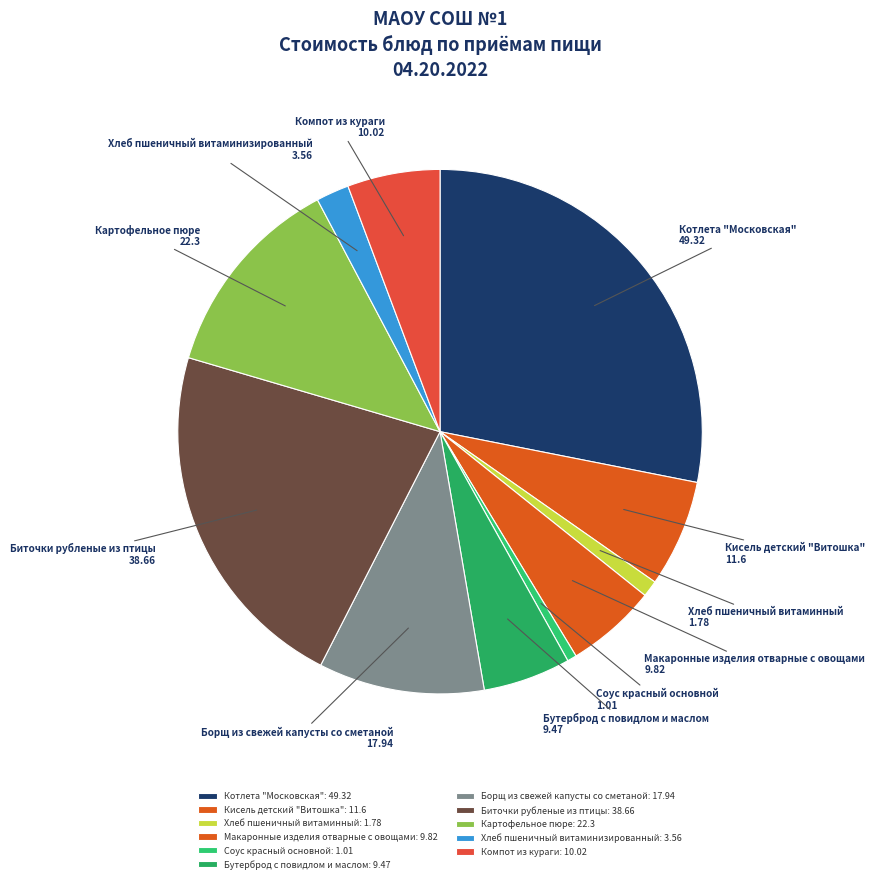

What is the ratio of the value at Борщ из свежей капусты со сметаной to the value at Макаронные изделия отварные с овощами?

1.8